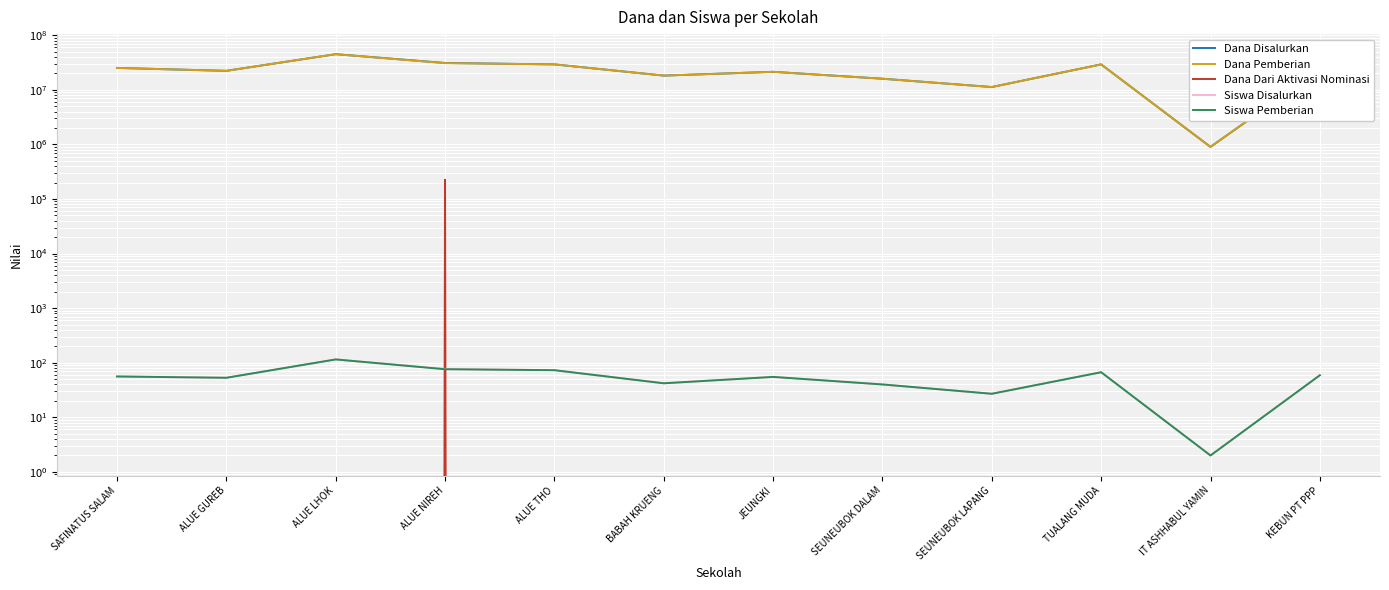

What is the average value of the Dana Dari Aktivasi Nominasi series?

18750